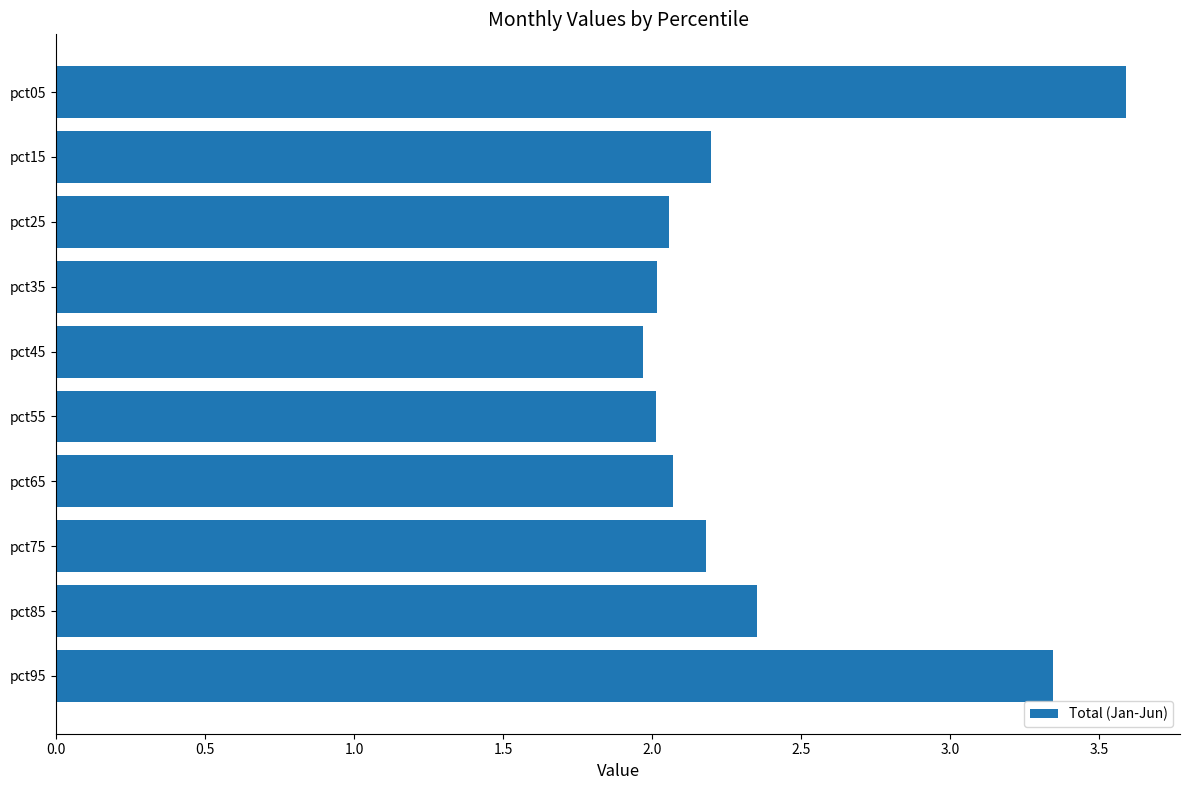

Which has a higher value, pct85 or pct55?

pct85